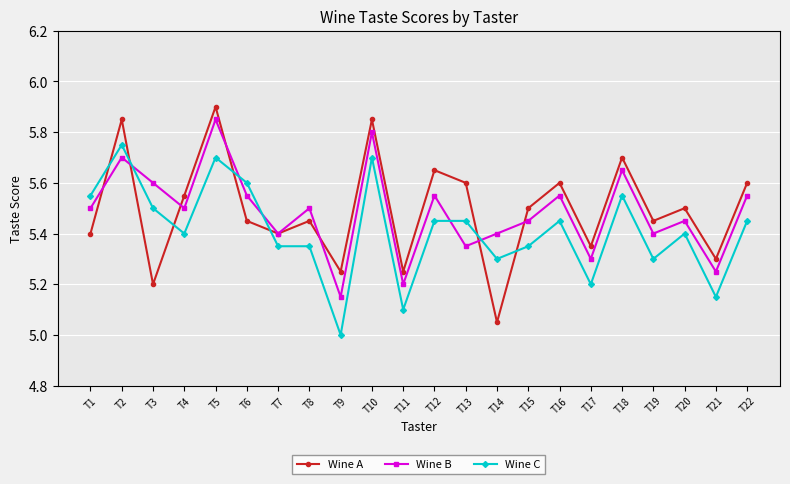

Does the chart display data point markers on the line(s)?

Yes